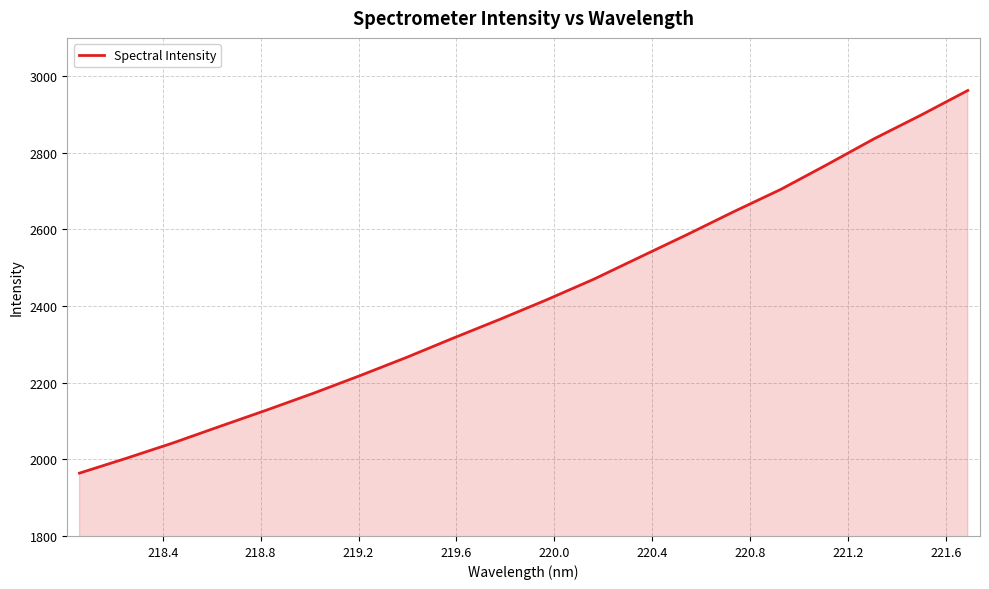

True or false: the data has more than 2 interior local peaks.

False